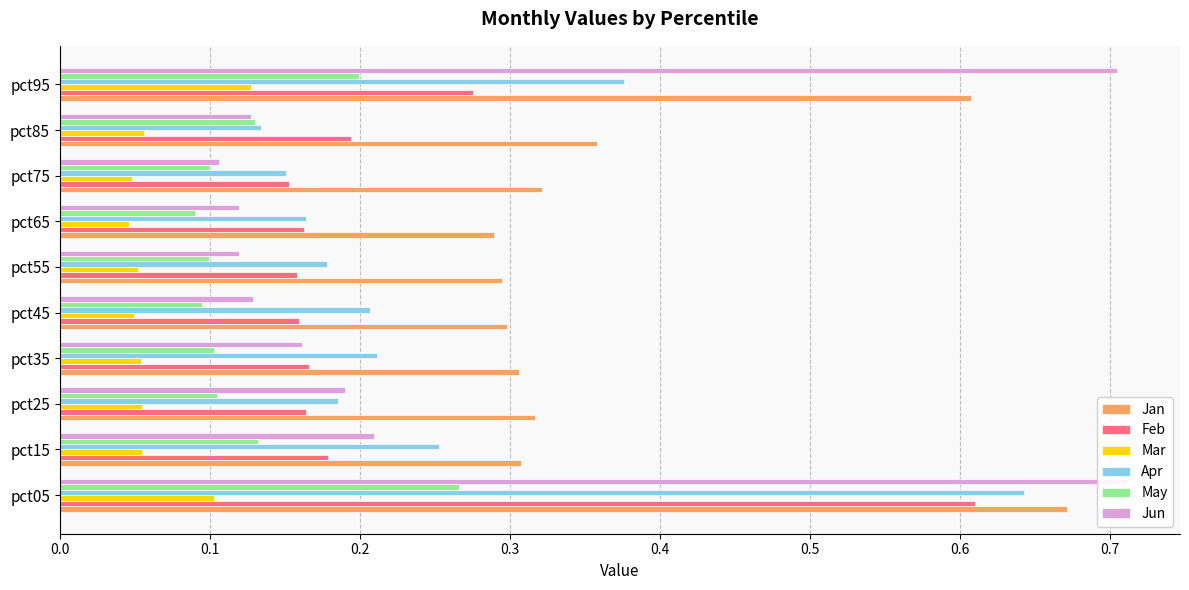

Is it true that Feb equals 0.1 at pct85?

False